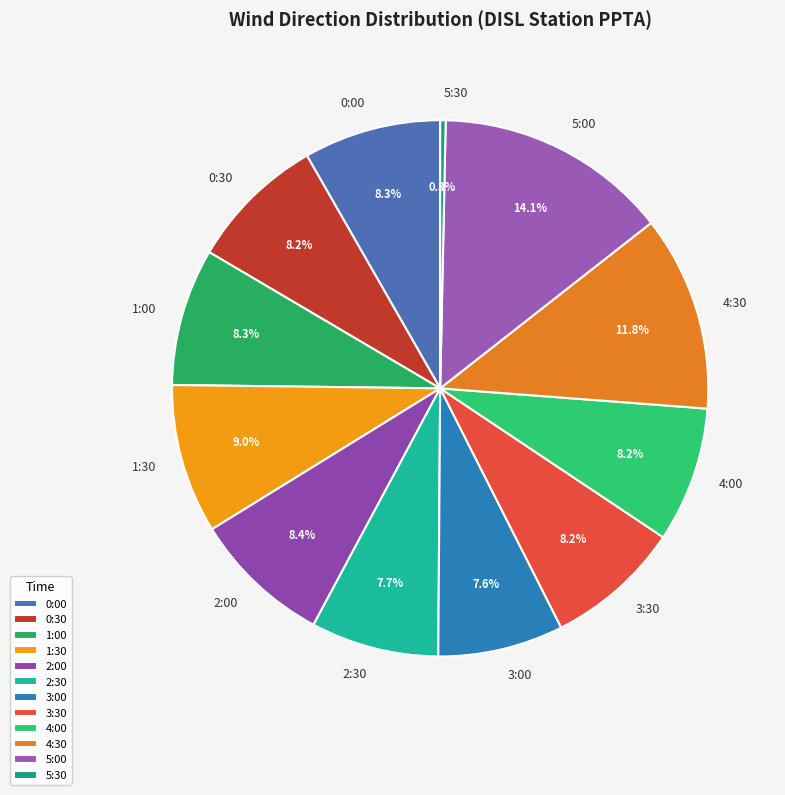

How many segments does this pie chart have?

12